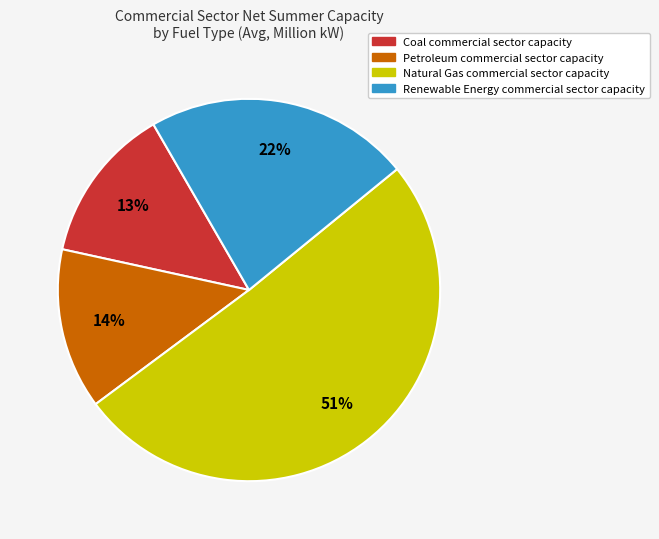

What is the ratio of the value at Coal to the value at Natural Gas?

0.3